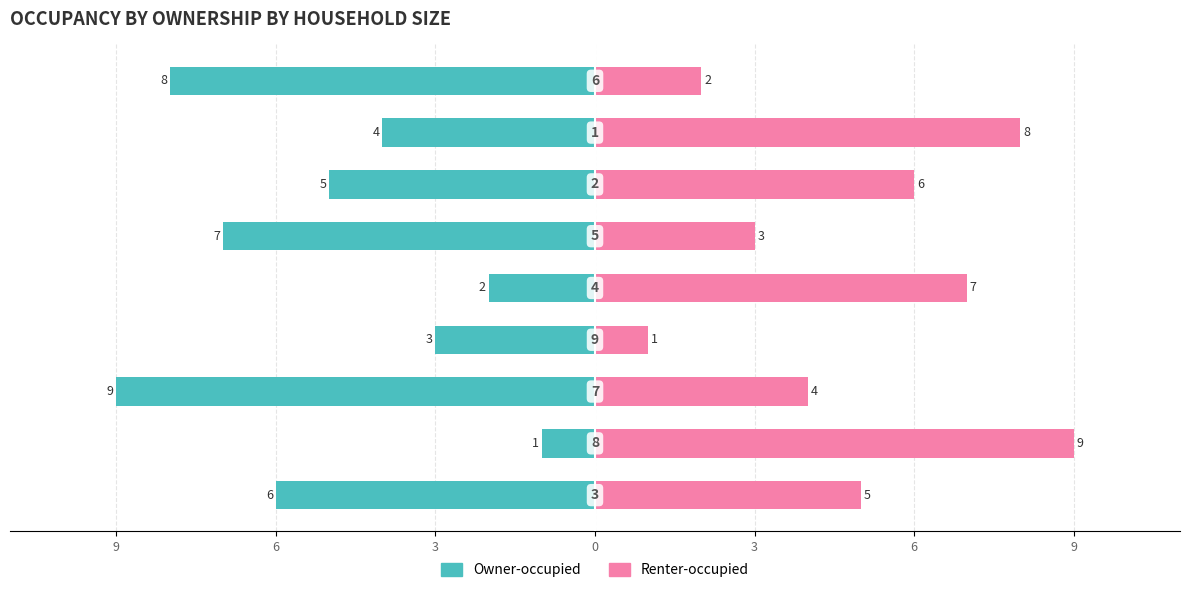

What are all the series names shown in the legend?

Owner-occupied, Renter-occupied